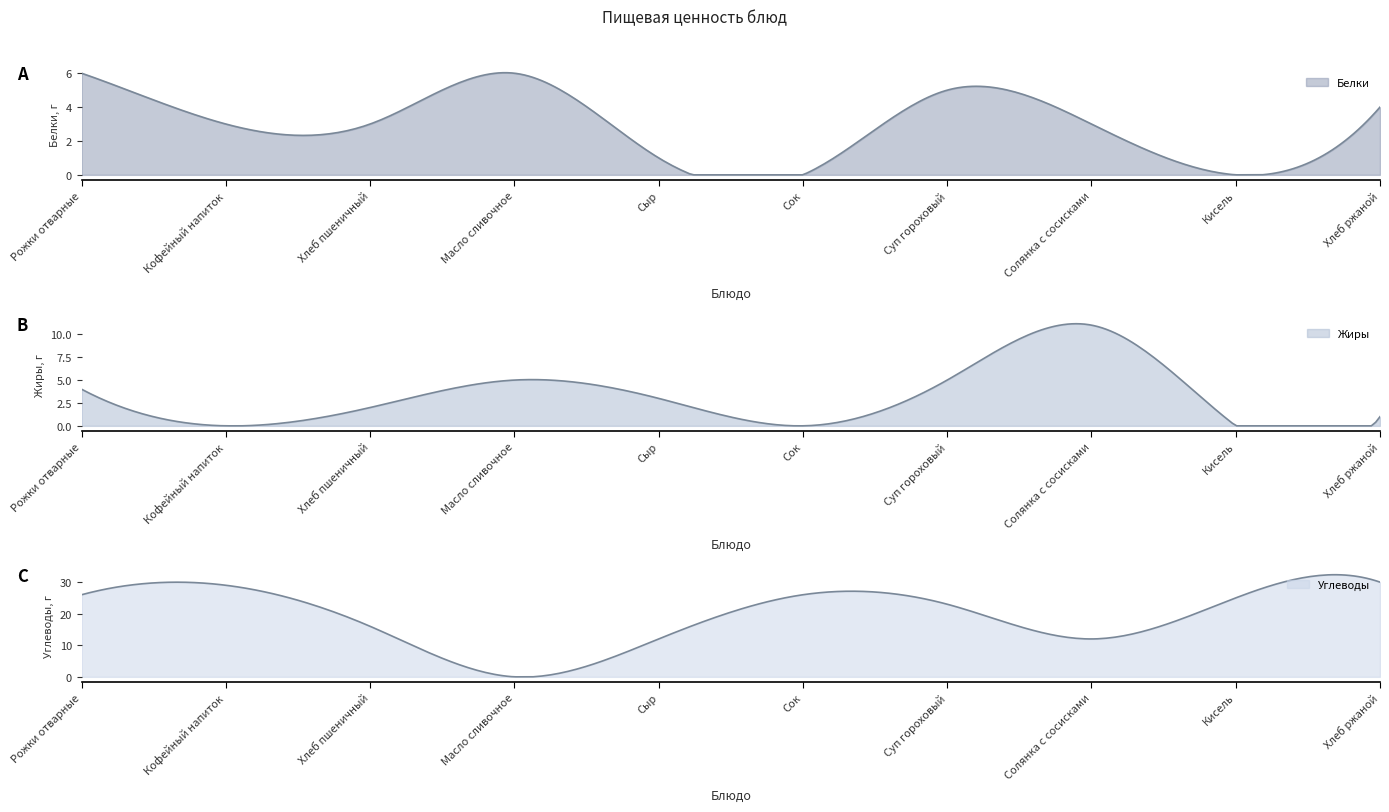

What is the label of the 6th point from the left?

Сок